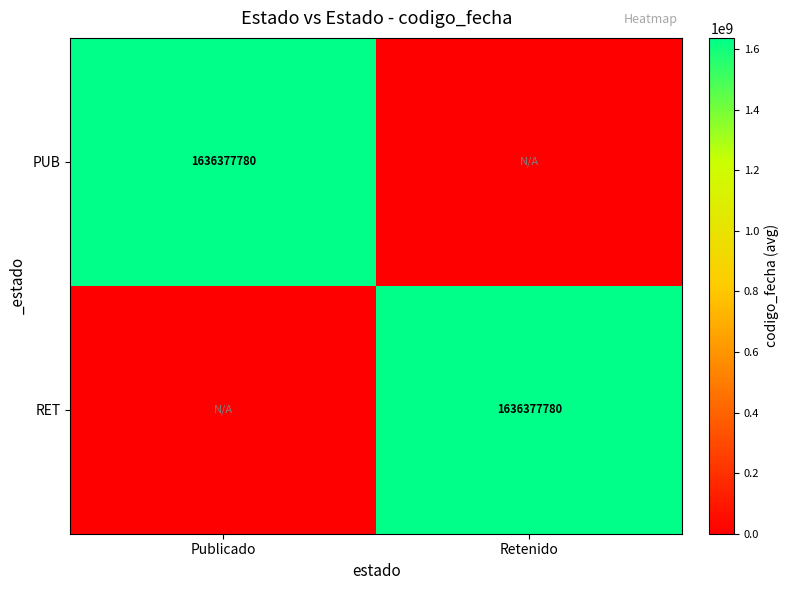

The value of PUB at Publicado is 1636377780. True or false?

True